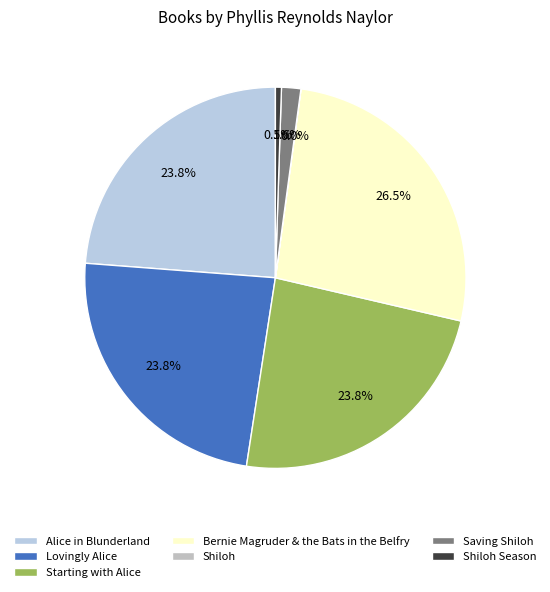

To the nearest percent, what is the difference between the Saving Shiloh and Starting with Alice slice percentages?

22%